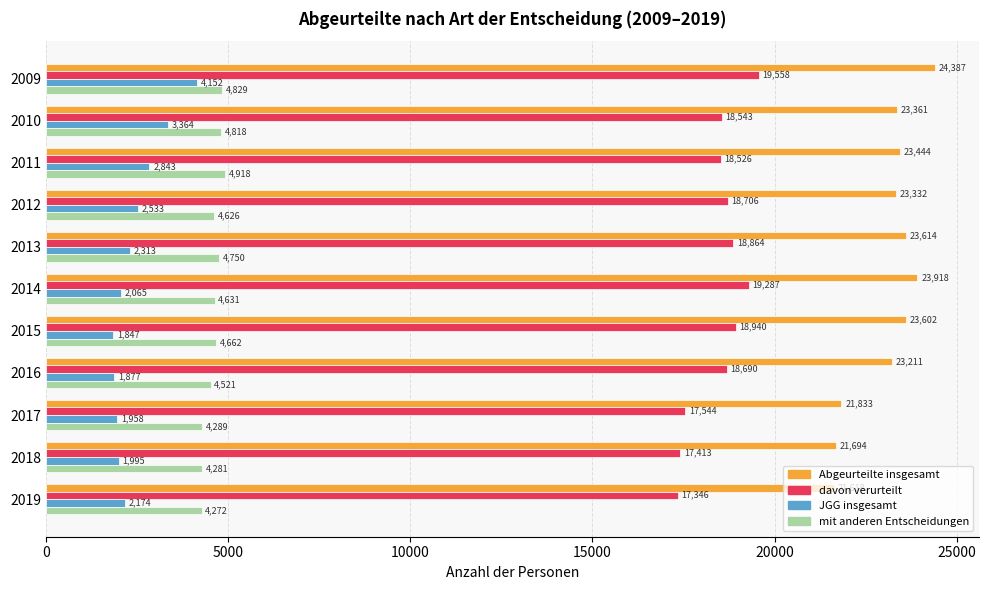

At how many categories does at least one series exceed 7643?

11